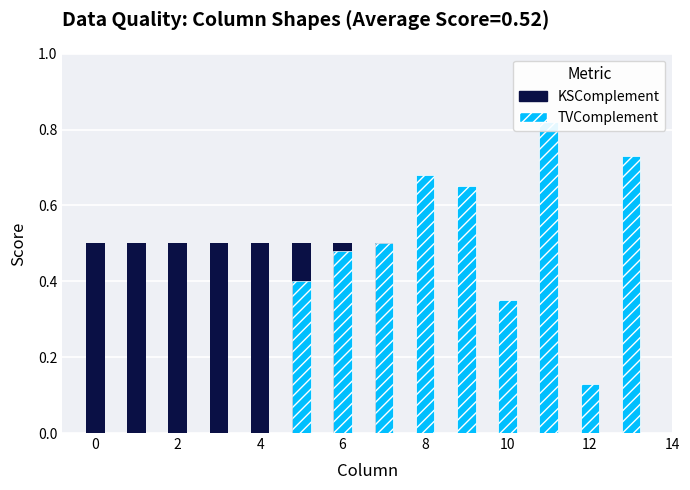

What is the change in value from 6 to 12?

-0.3